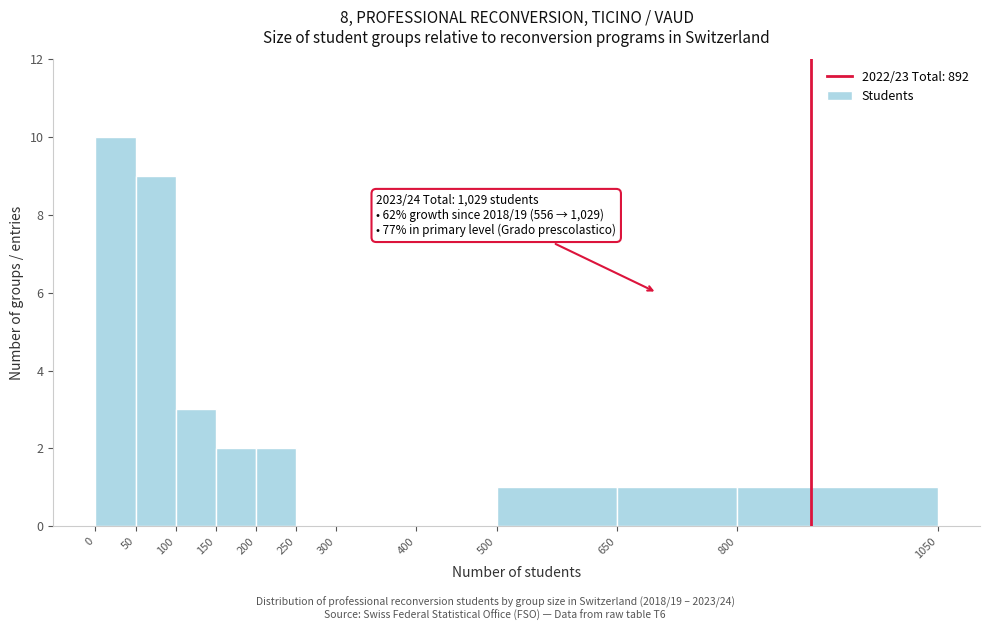

Over which range of the x-axis is the bar tallest?

0 to 50